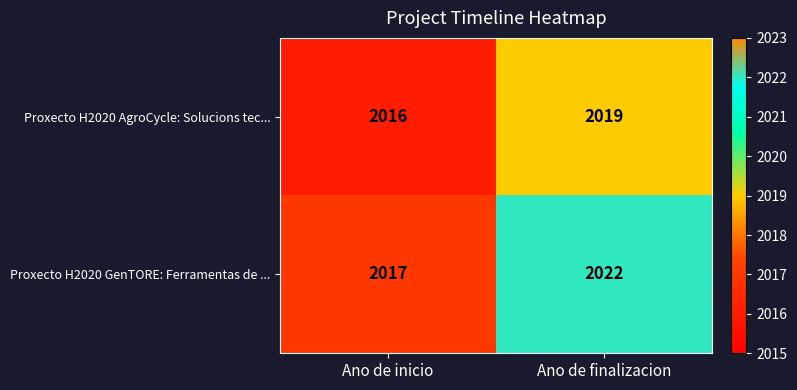

What is the minimum value shown in the chart?

2016